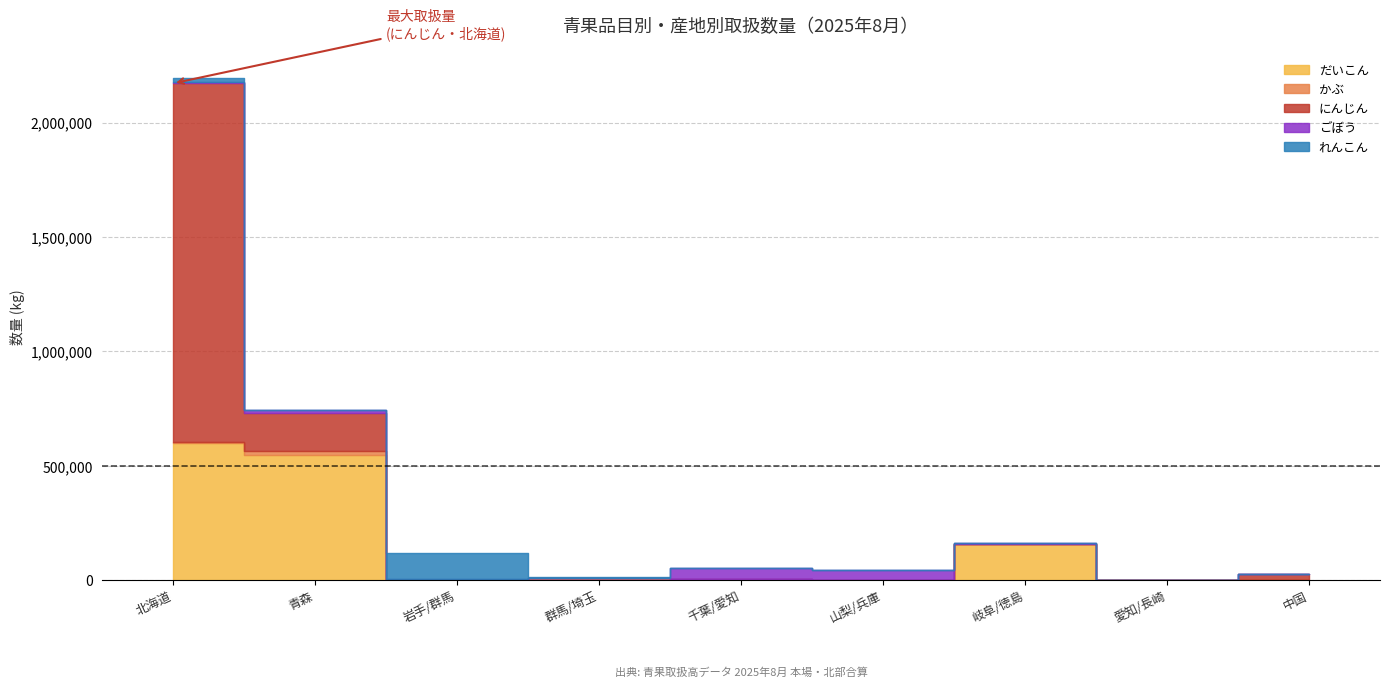

What is the difference between the second highest and minimum values in the れんこん series?

20150